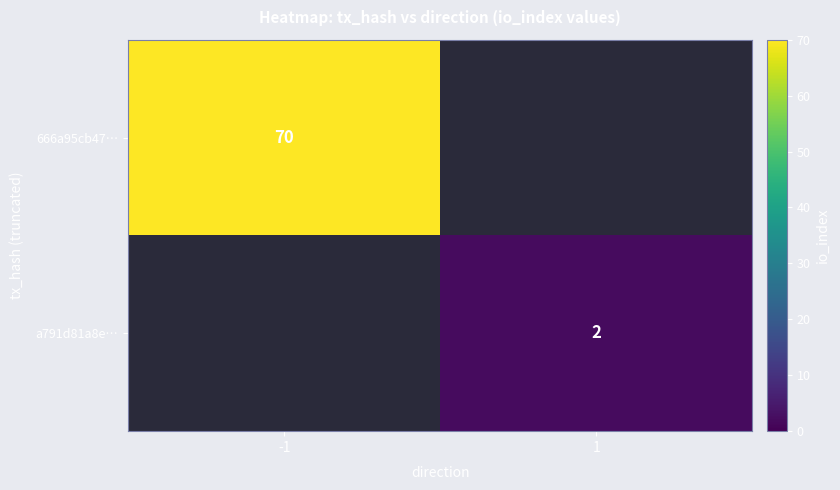

Which label corresponds to the smallest value in the chart?

1